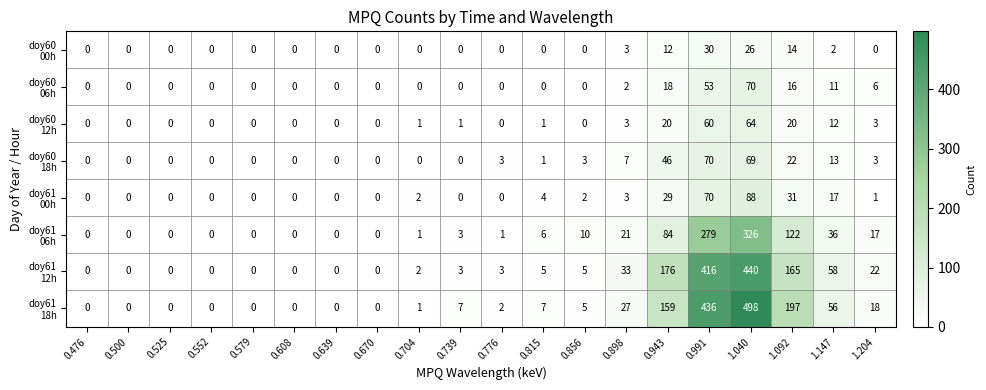

What is the difference between the highest and lowest values at 0.776?

3